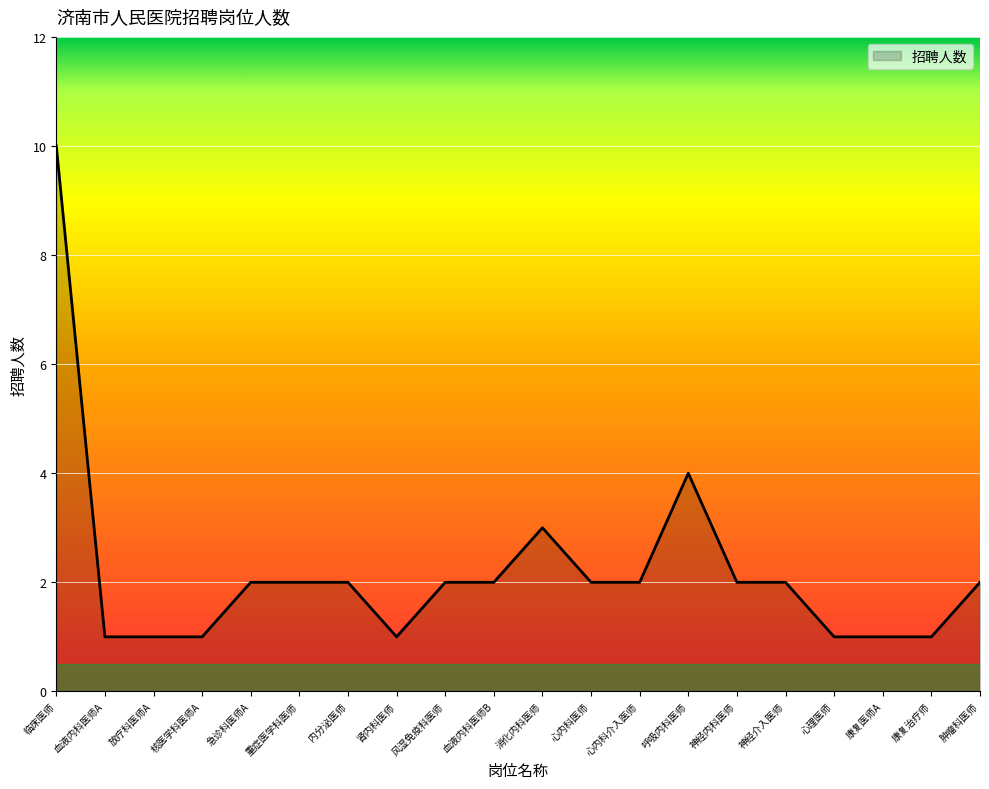

True or false: the data shows 2 at 神经介入医师.

True